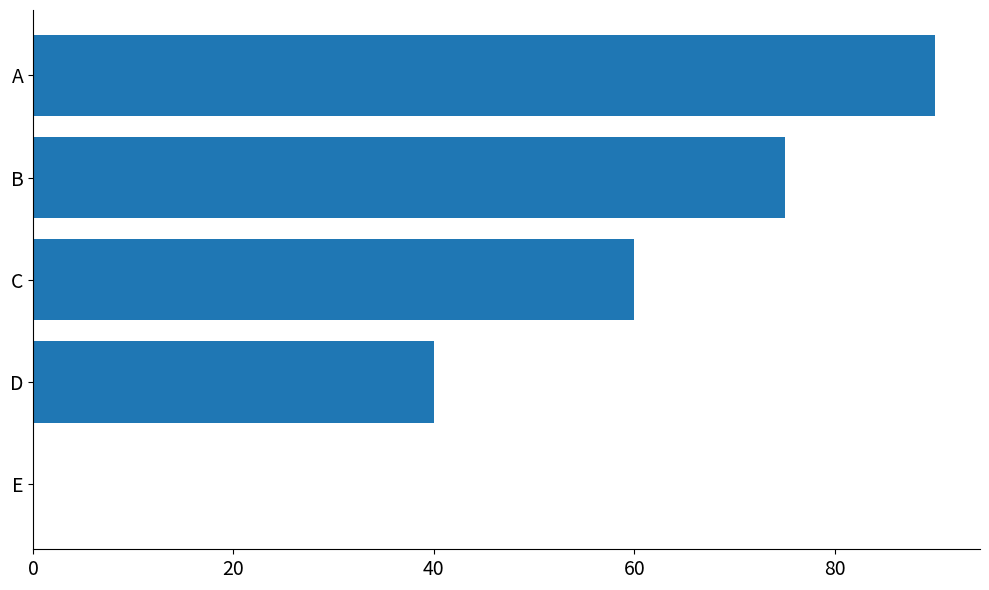

Are the bars horizontal?

Yes